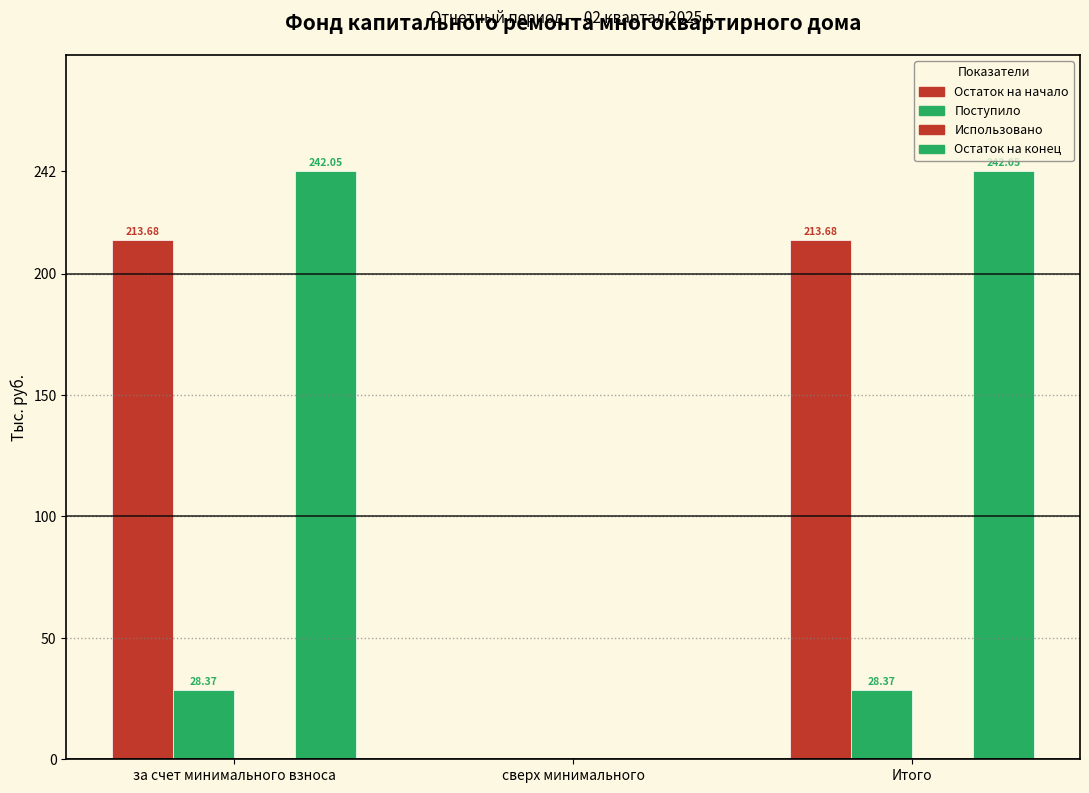

What is the difference between the second highest and minimum values in the Поступило series?

28.4